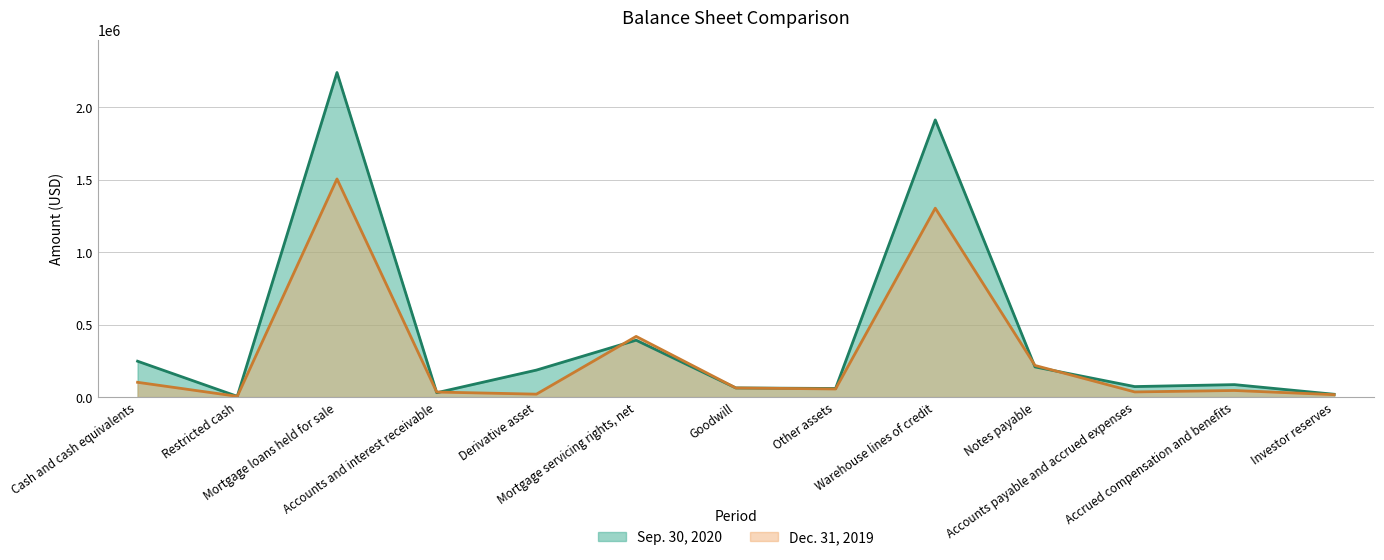

Where does the Sep. 30, 2020 series first go above 85761?

Cash and cash equivalents